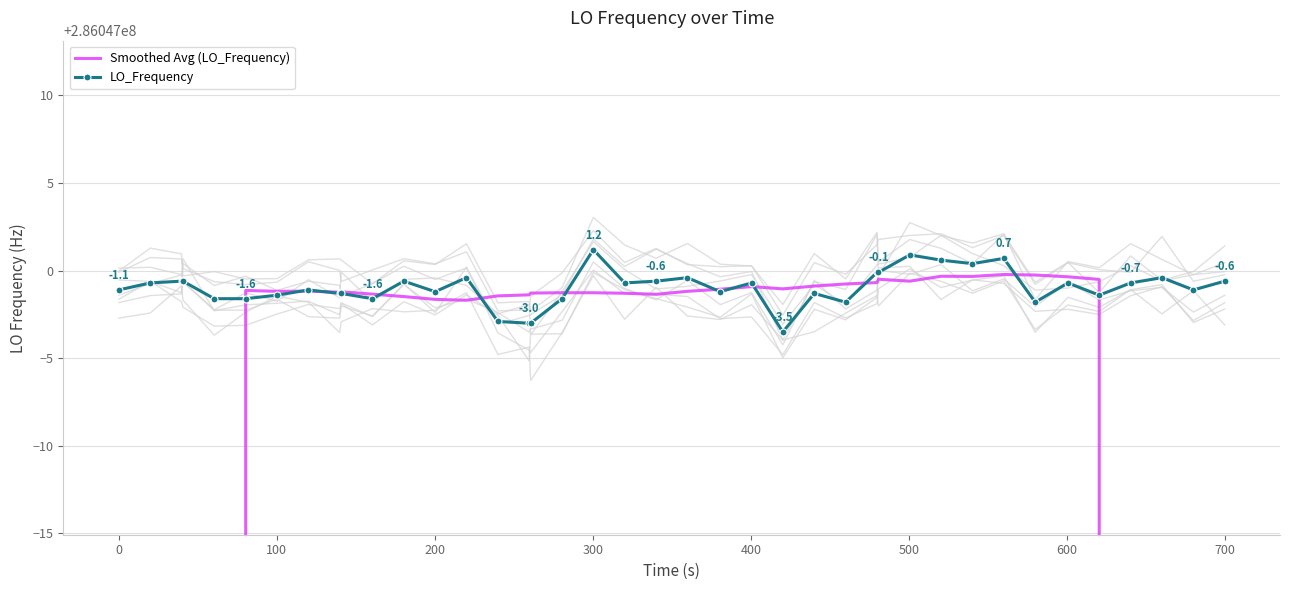

Which series has the largest total across all categories?

LO_Frequency